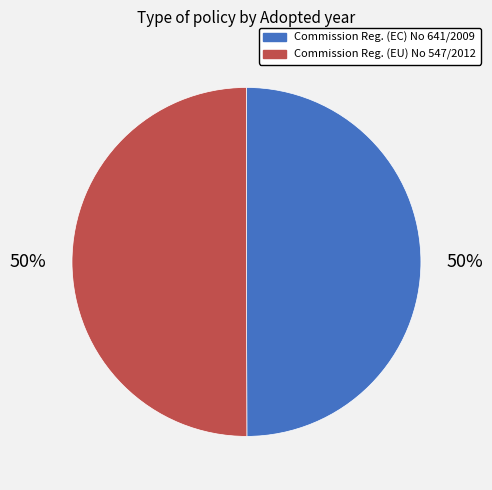

How many slices are in this pie chart?

2